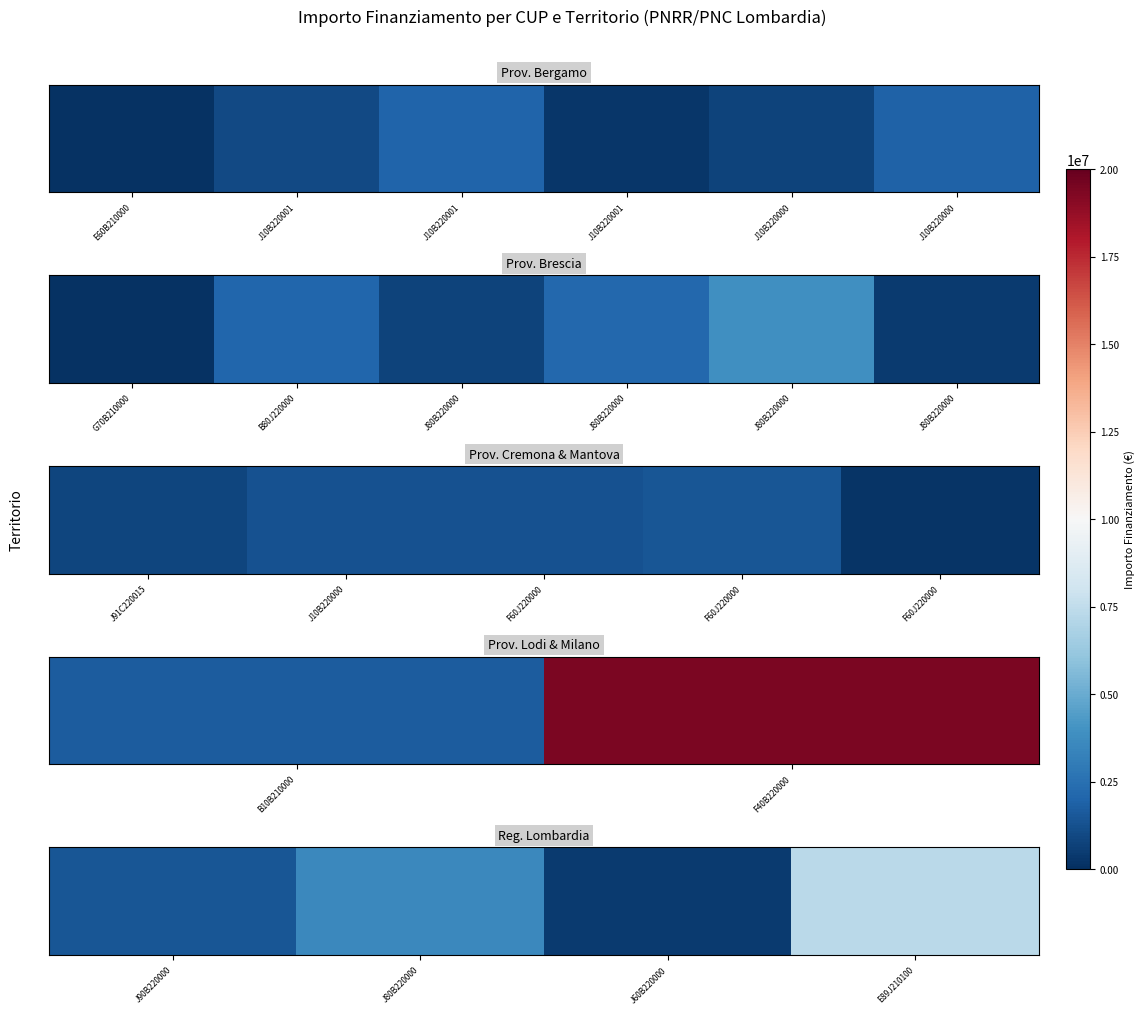

What is the change in value from J90B220000 to J60B220000?

-1078161.6